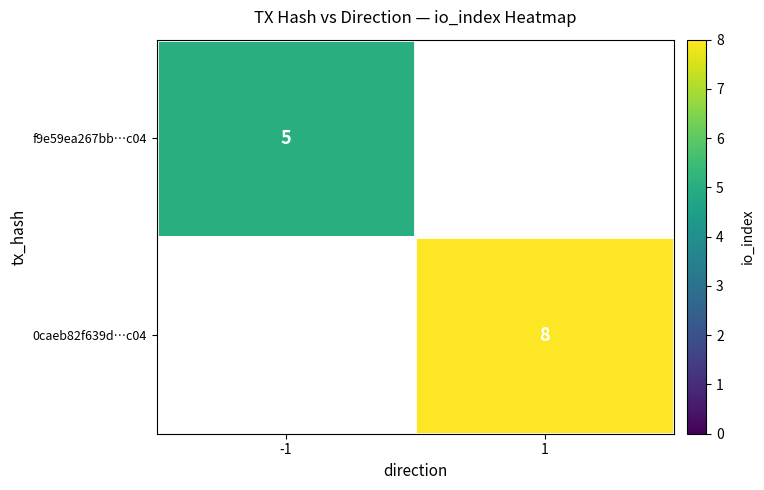

What is the greatest value displayed?

8.0